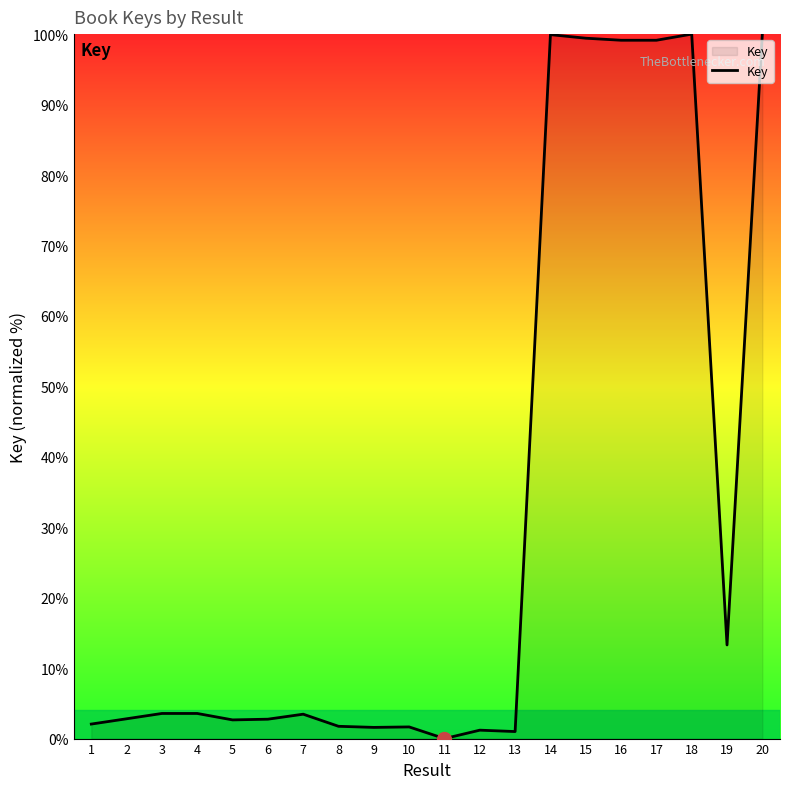

Is this an area chart (filled region under the line)?

No